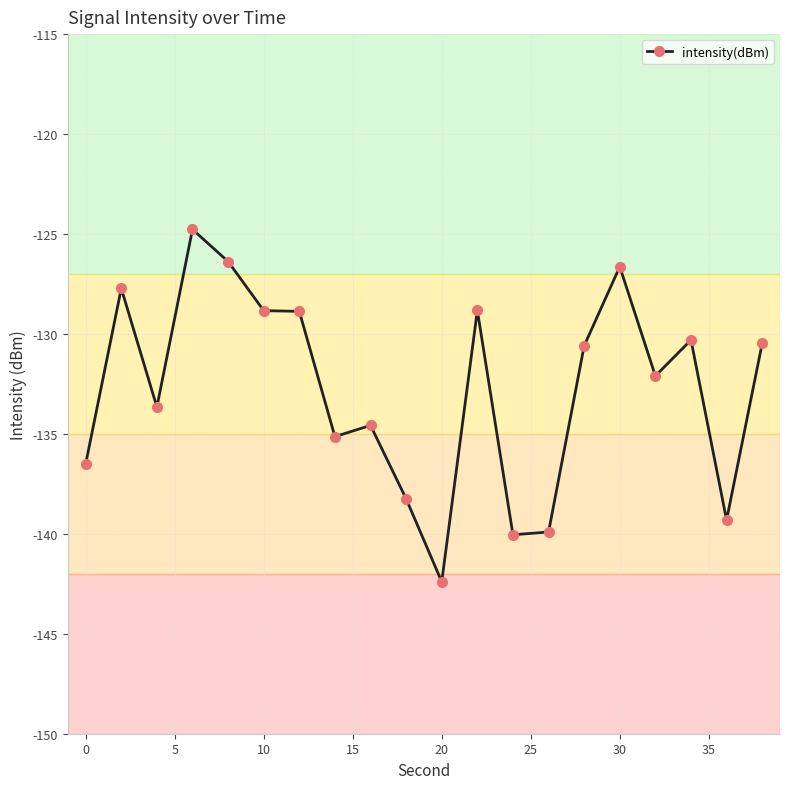

How many categories are shown in the chart?

20